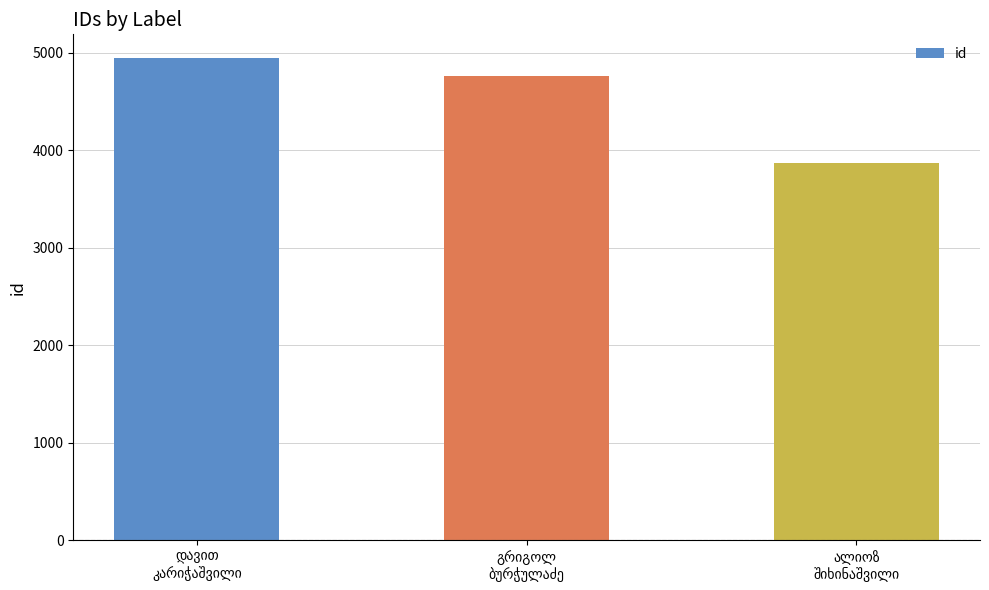

How many values are below 4757?

1